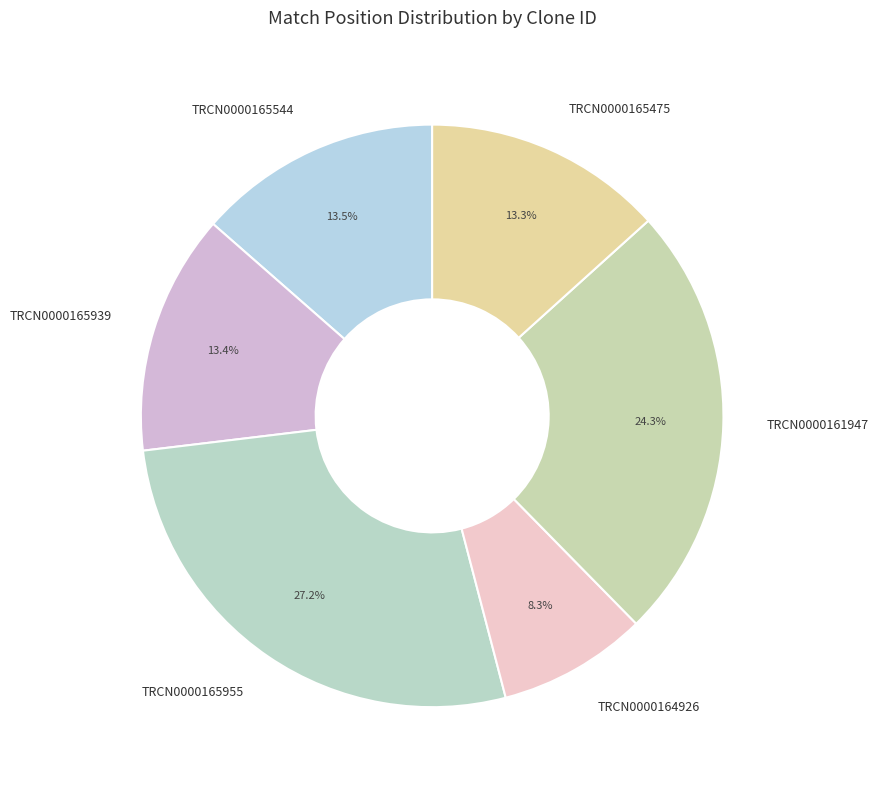

Does TRCN0000165955 represent more than half of the total?

No